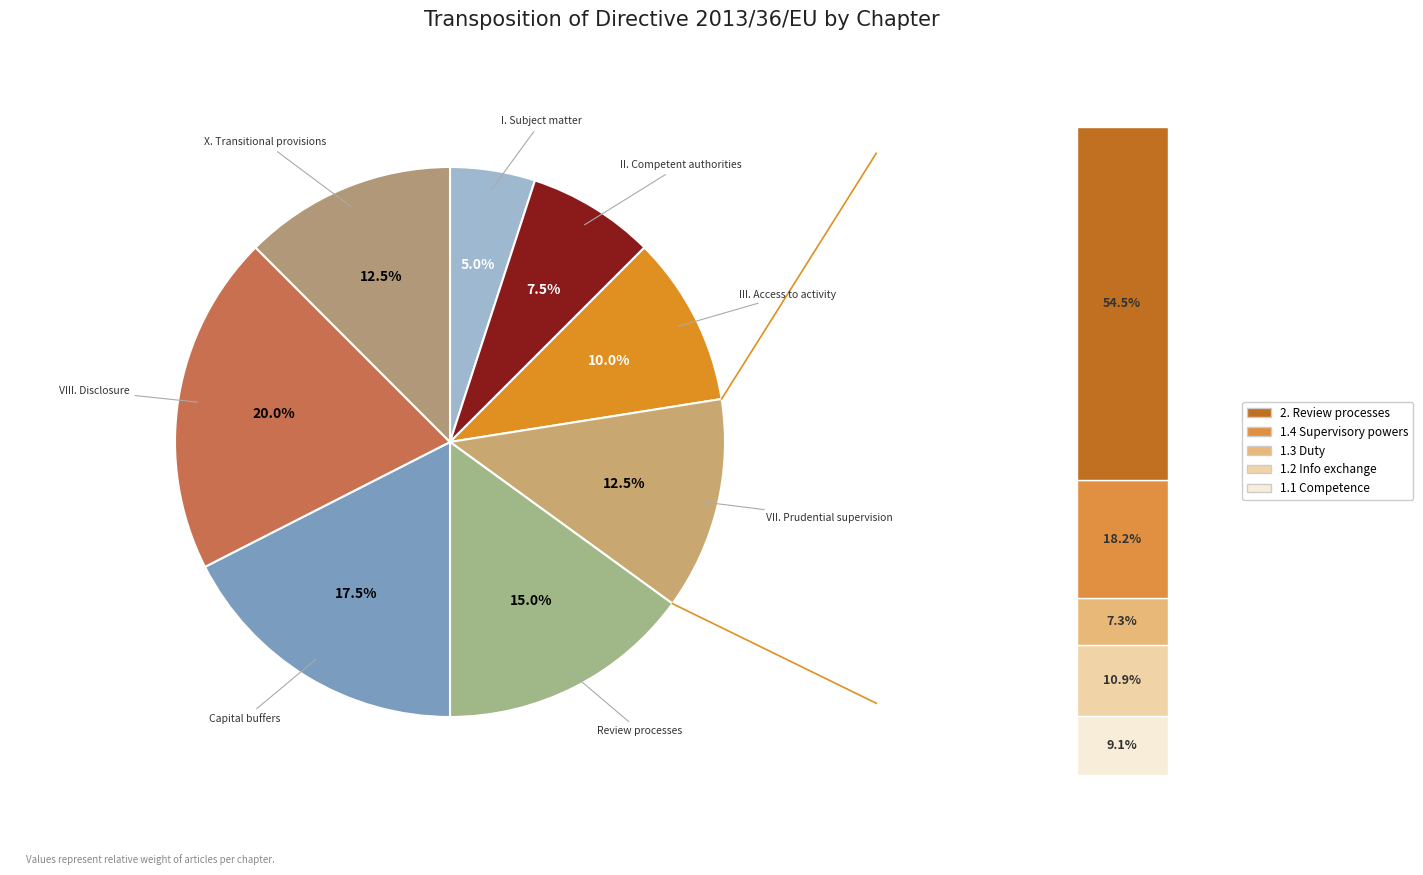

Between Requirements for access to the activity and Competent authorities, which is larger?

Requirements for access to the activity